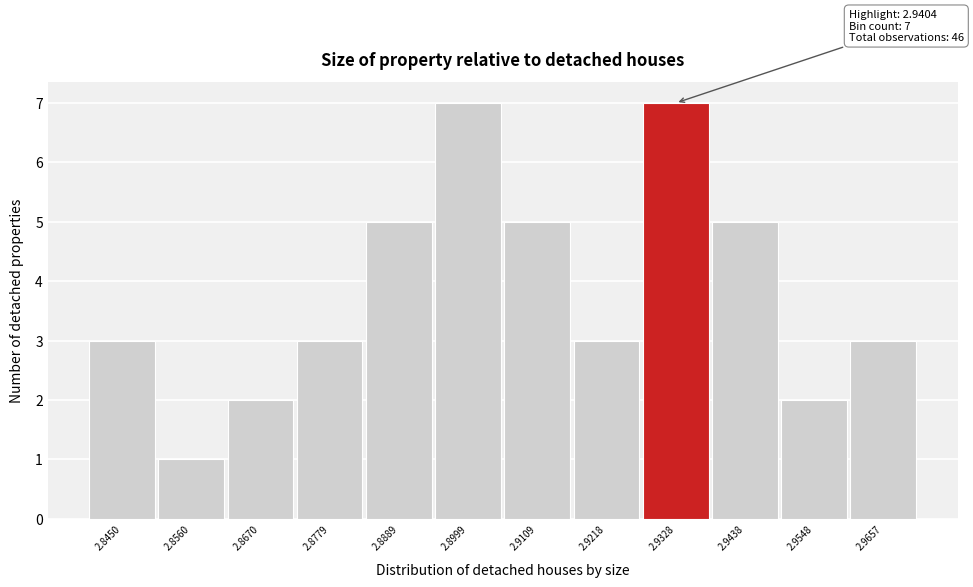

Reading left to right, extract all data points from this chart.

3	1	2	3	5	7	5	3	7	5	2	3